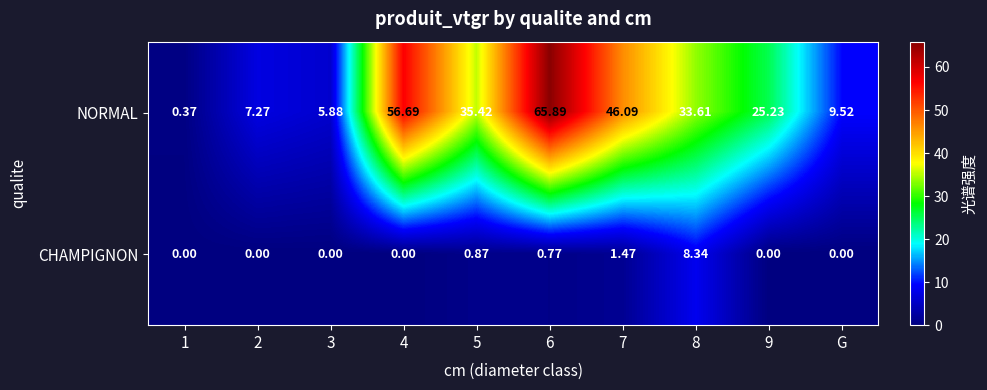

Which series changed the most between 3 and 4?

NORMAL